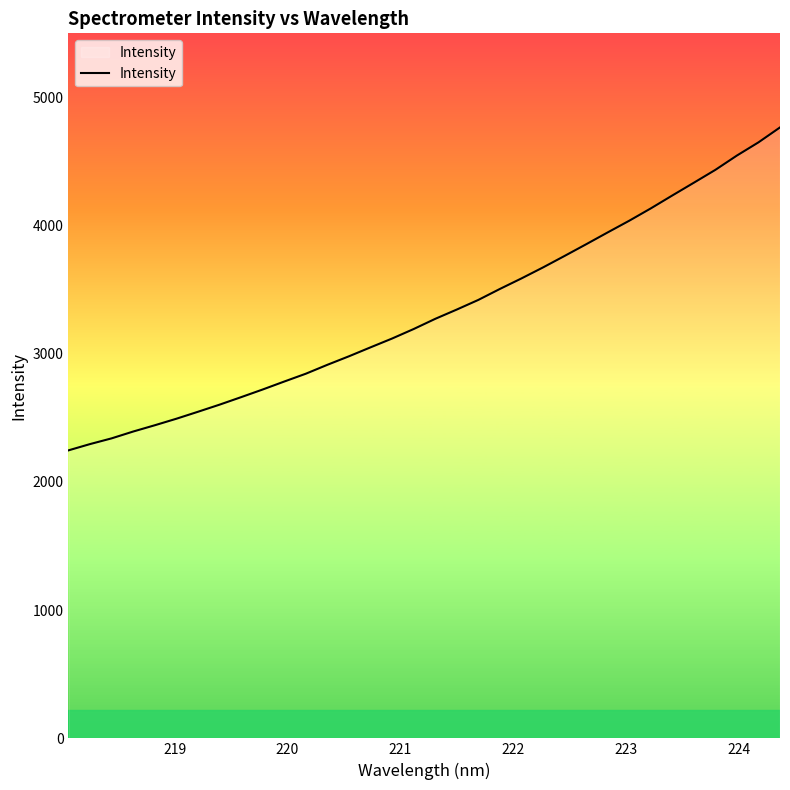

What is the greatest value displayed?

4766.0